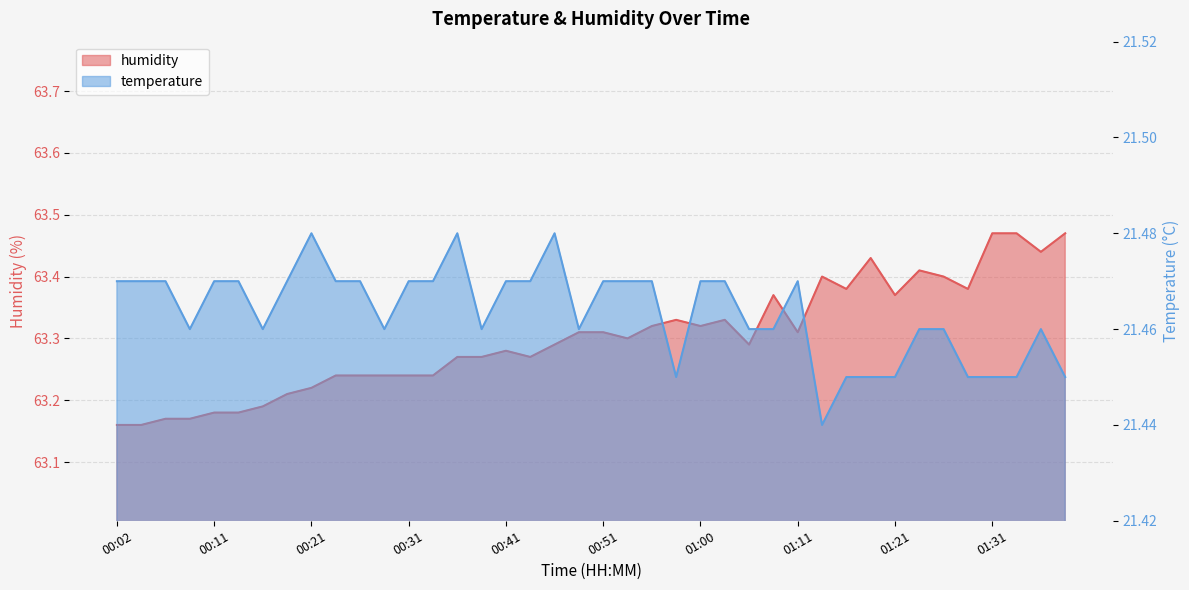

Count the number of categories in the chart.

40